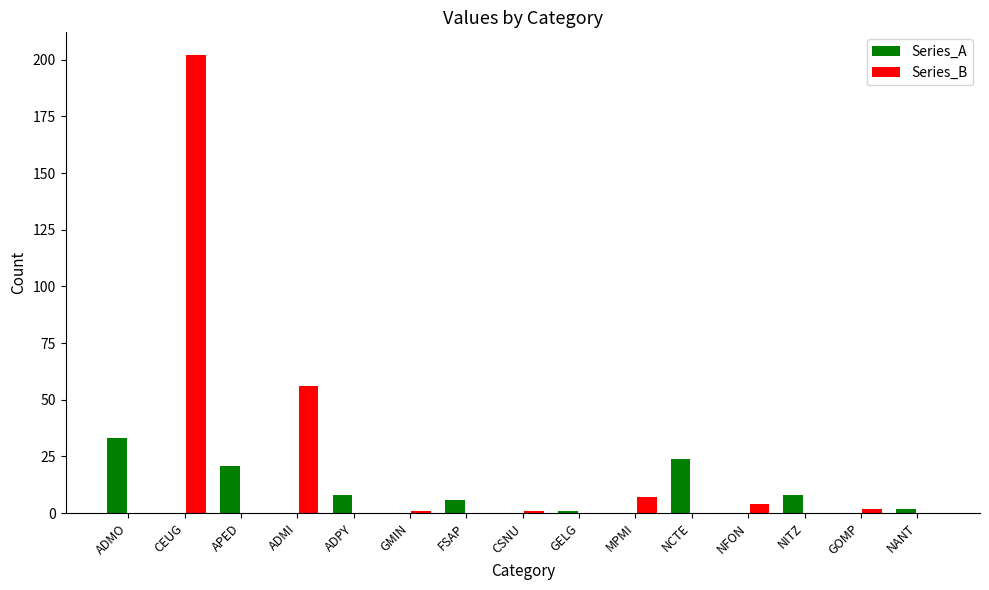

Between NFON and NITZ, which series saw the biggest shift?

Series_A